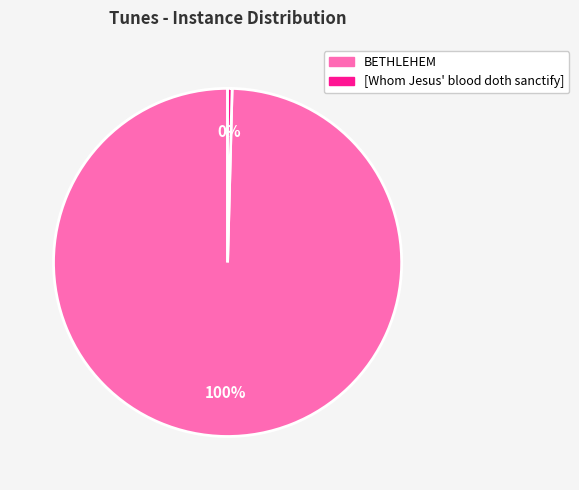

Is the sum of BETHLEHEM and [Whom Jesus' blood doth sanctify] greater than half?

Yes